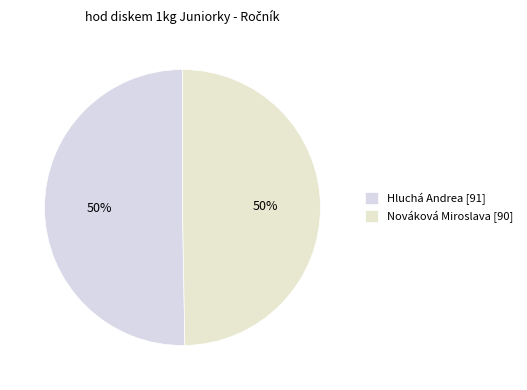

How many slices are in this pie chart?

2